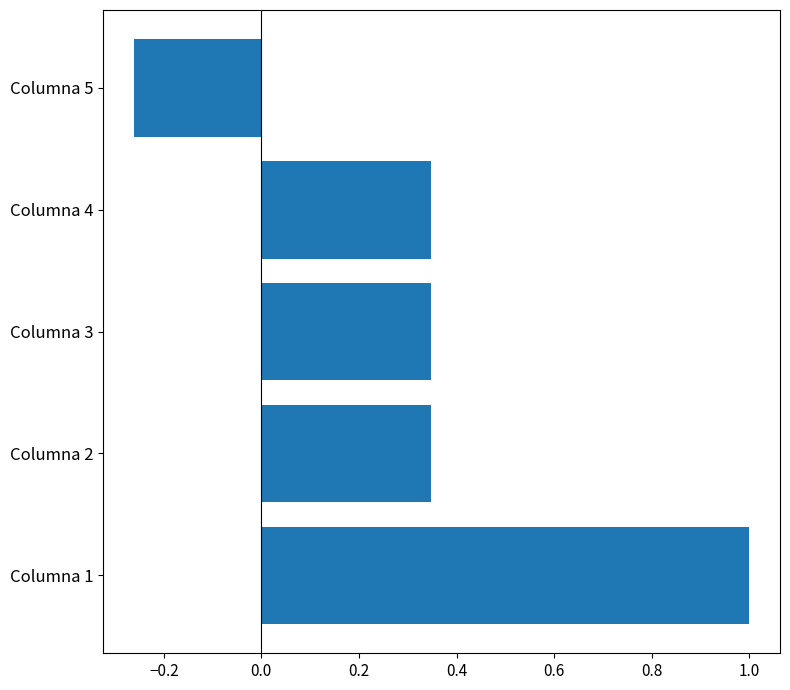

Between Columna 1 and Columna 5, which is larger?

Columna 1